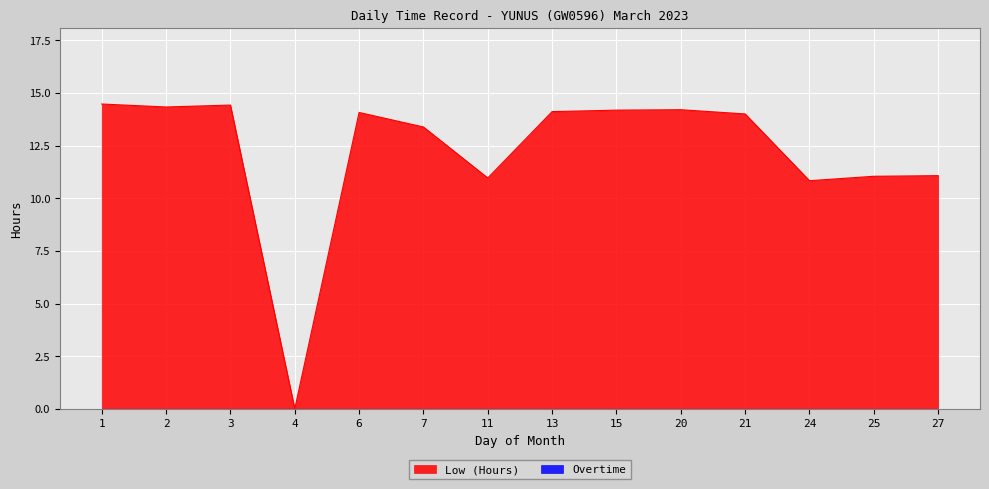

How many series are shown in this chart?

2